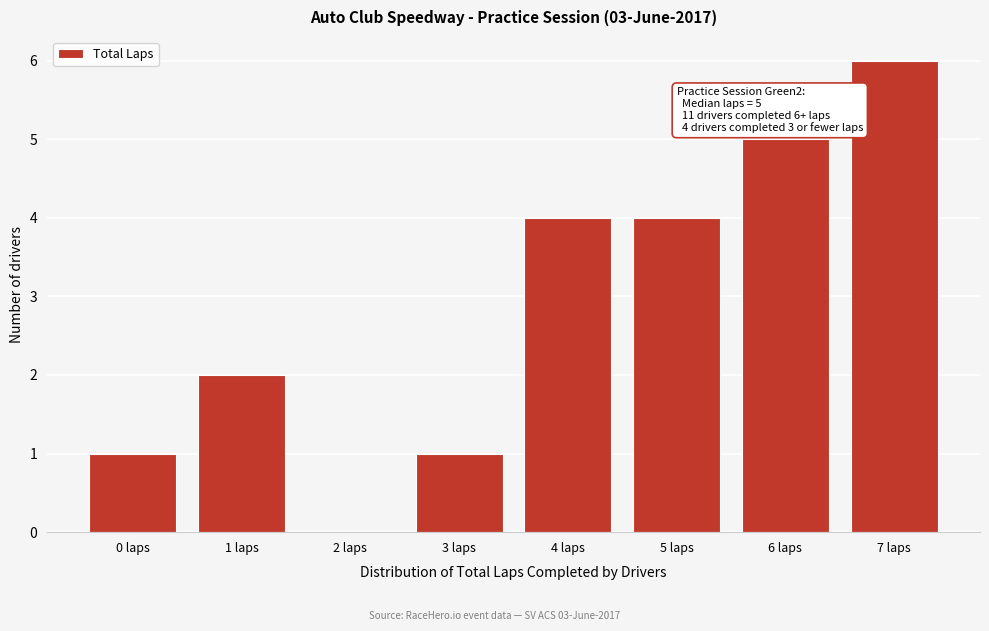

Reading right to left, list all the values displayed in this chart.

7 laps=6	6 laps=5	5 laps=4	4 laps=4	3 laps=1	2 laps=0	1 laps=2	0 laps=1